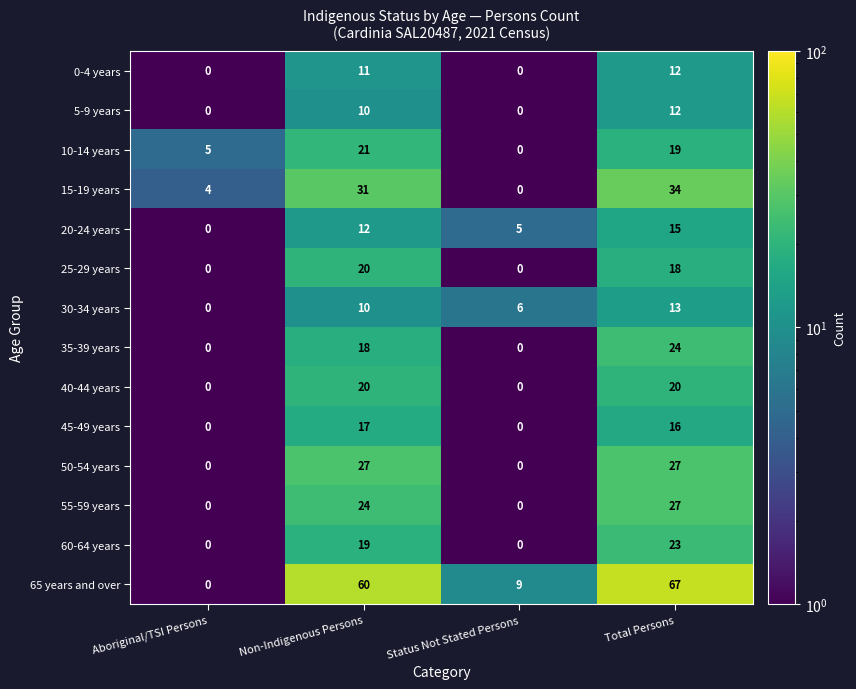

Read the 35-39 years value at Total Persons, to the nearest 10.

20